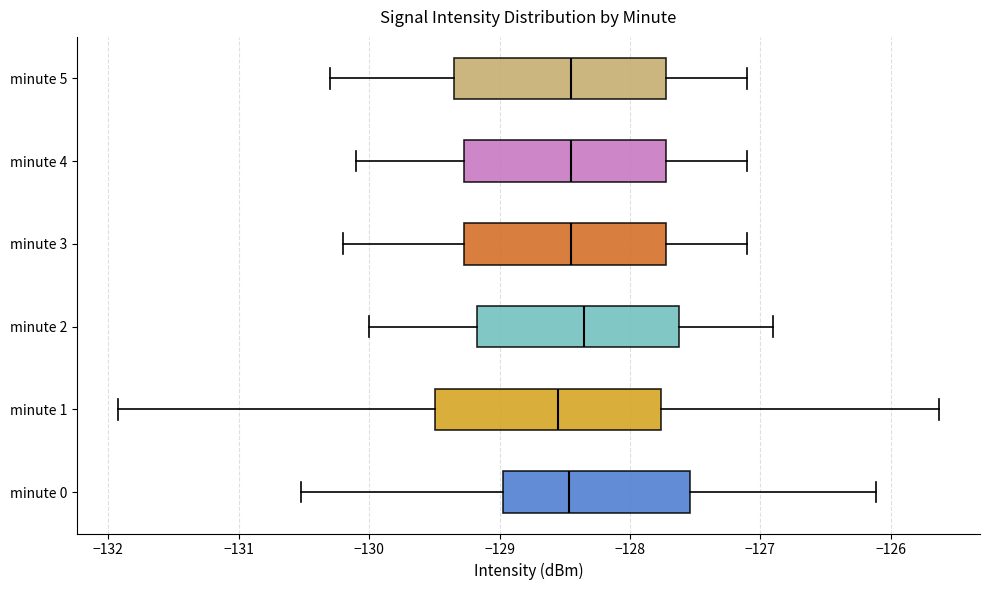

Comparing the boxes themselves (not the whiskers), which one is the widest?

minute 1